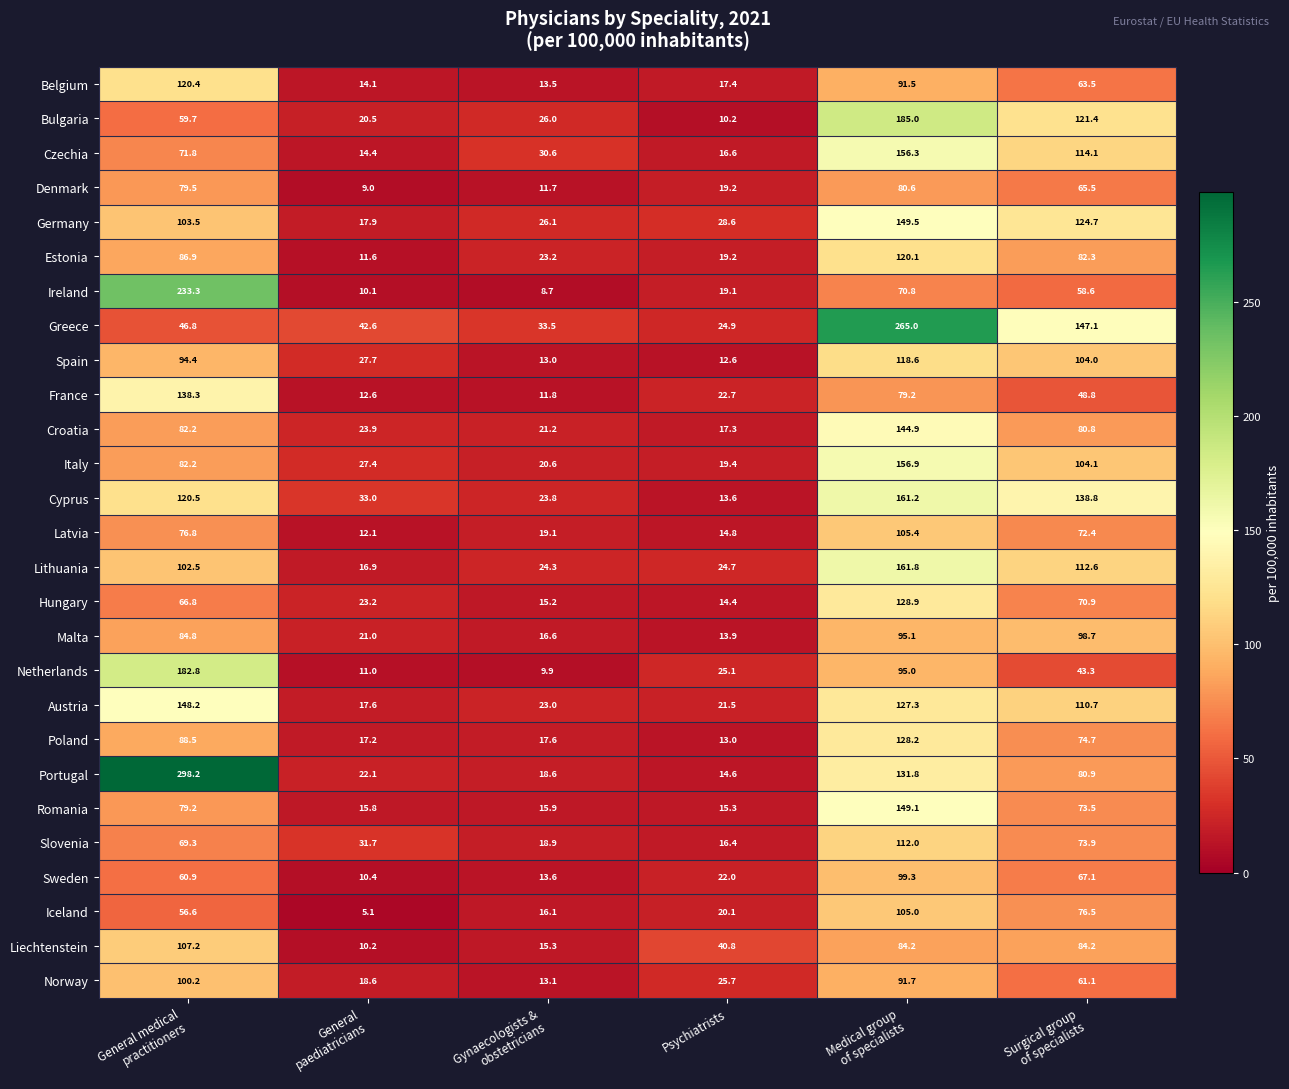

Count the number of categories in the chart.

6